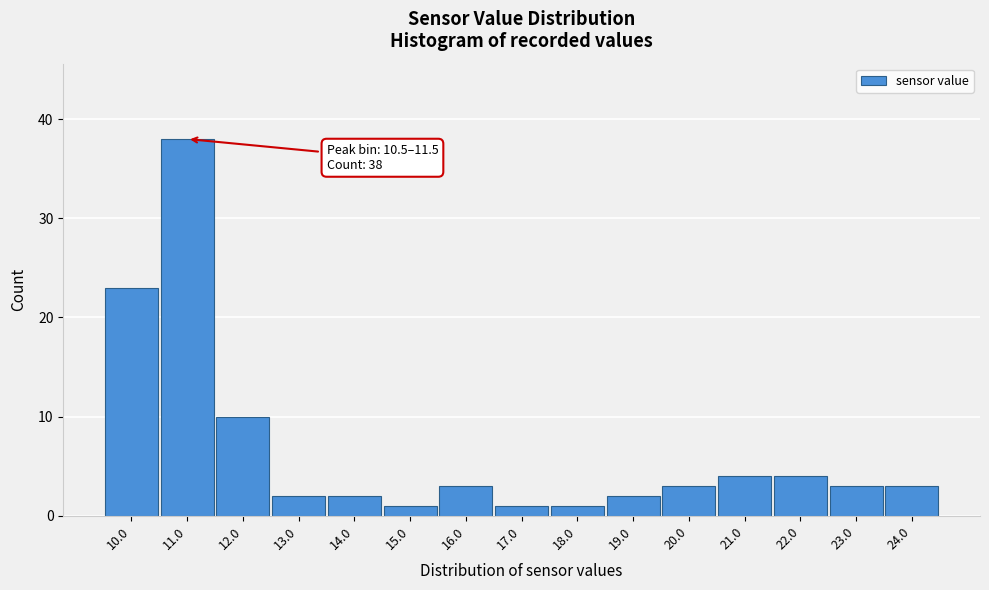

Which range on the x-axis has the tallest bar?

10.5 to 11.5